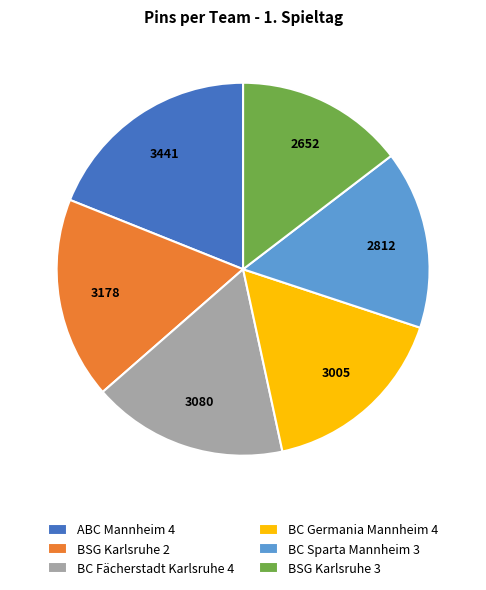

Combined, do BC Fächerstadt Karlsruhe 4 and ABC Mannheim 4 account for over 50%?

No